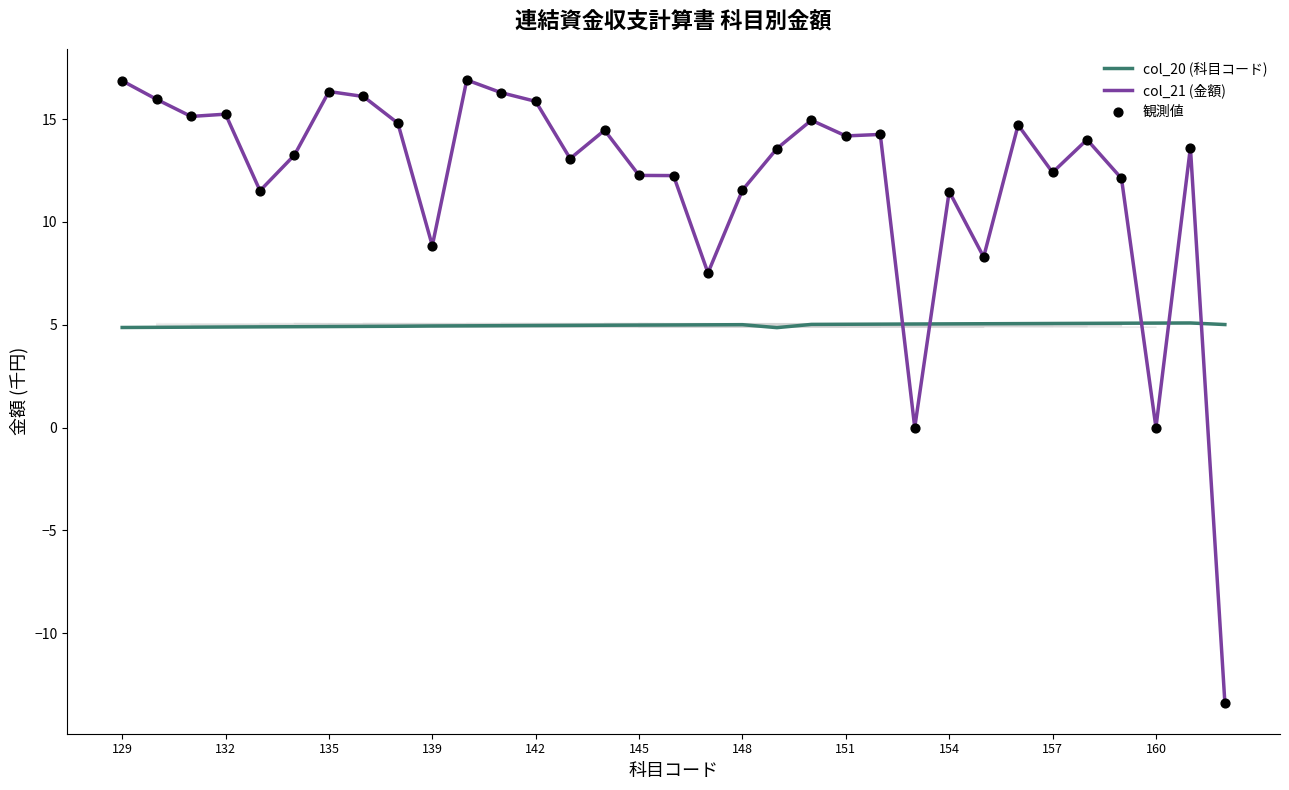

True or false: col_20 (科目コード) and col_21 (金額) intersect in this chart.

True